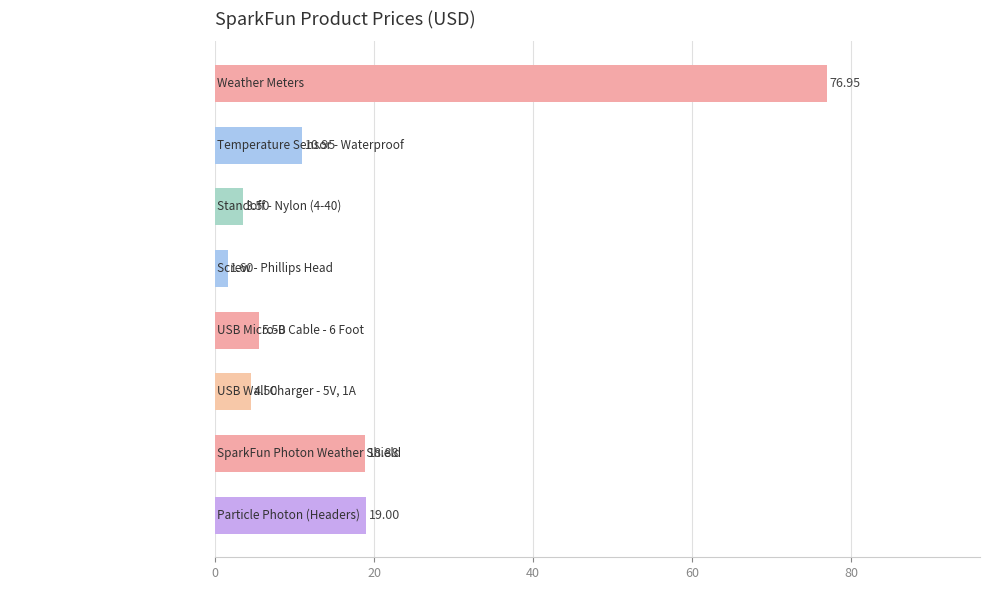

Count the number of data series in this chart.

1